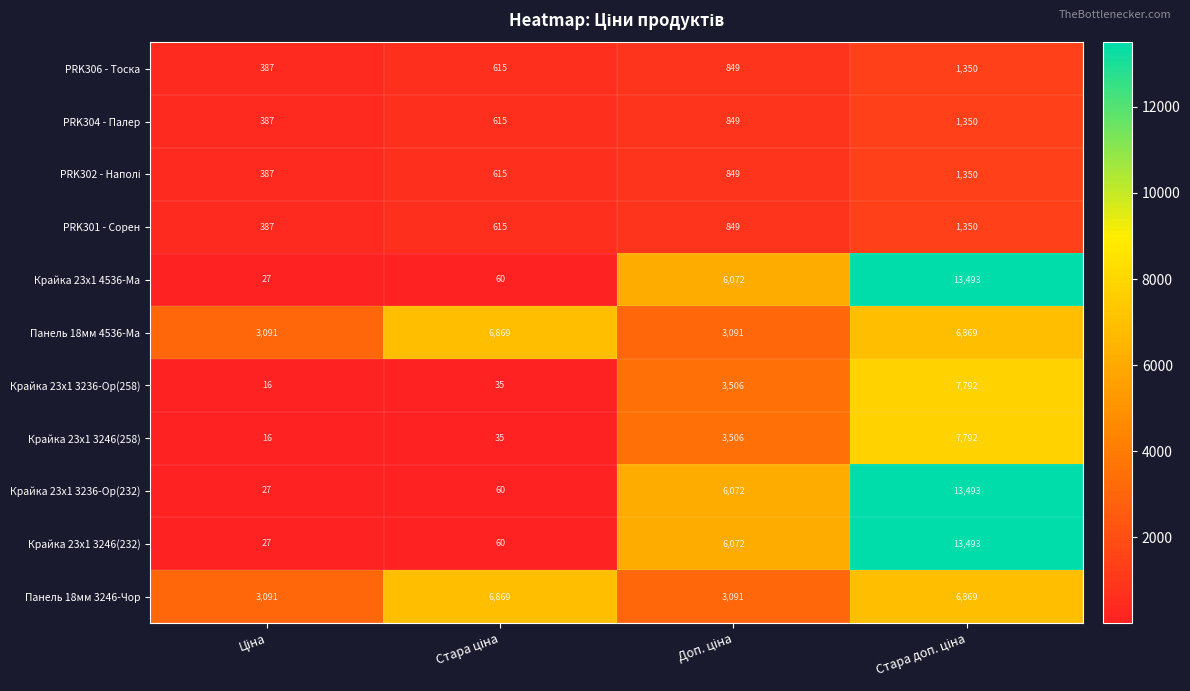

What is the minimum value shown in the chart?

16